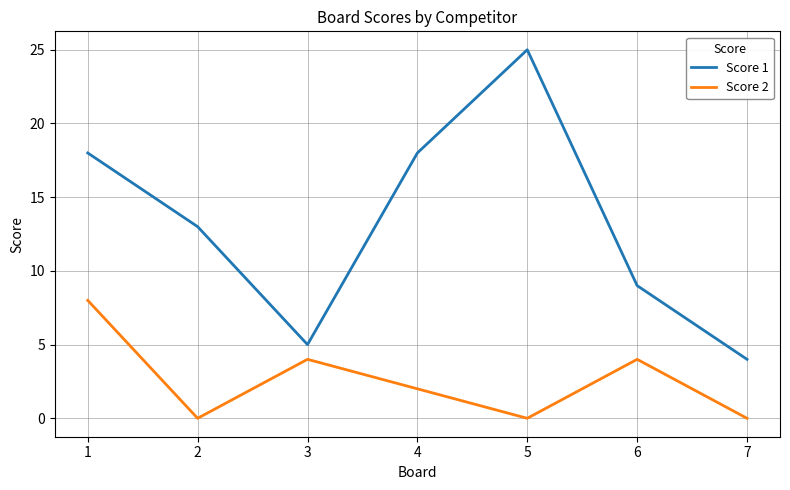

At which label does Score 1 first exceed 13?

1